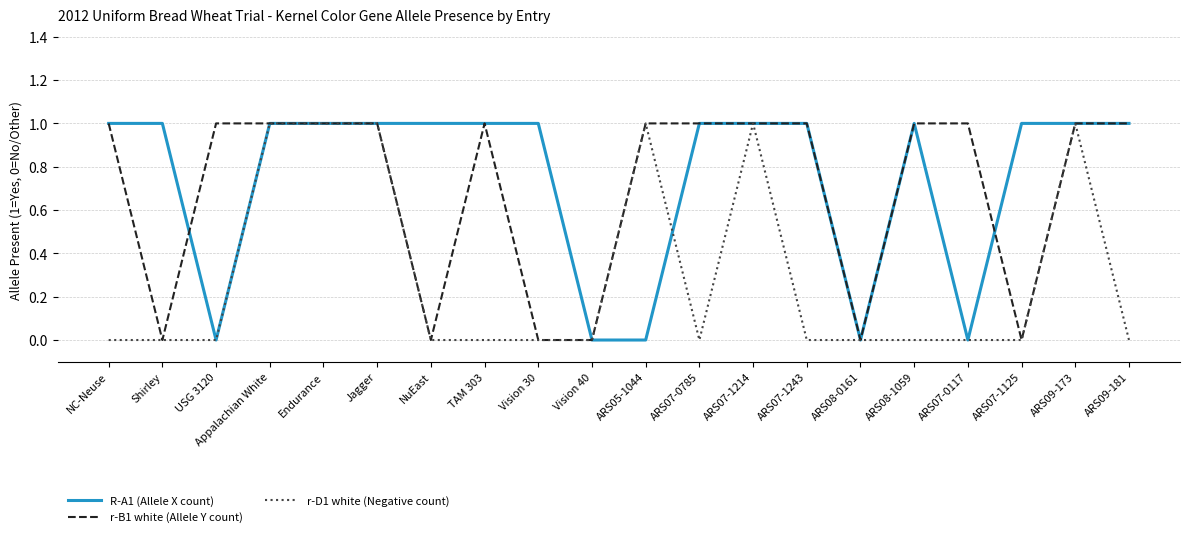

Which series has the largest total across all categories?

R-A1 (Allele X count)